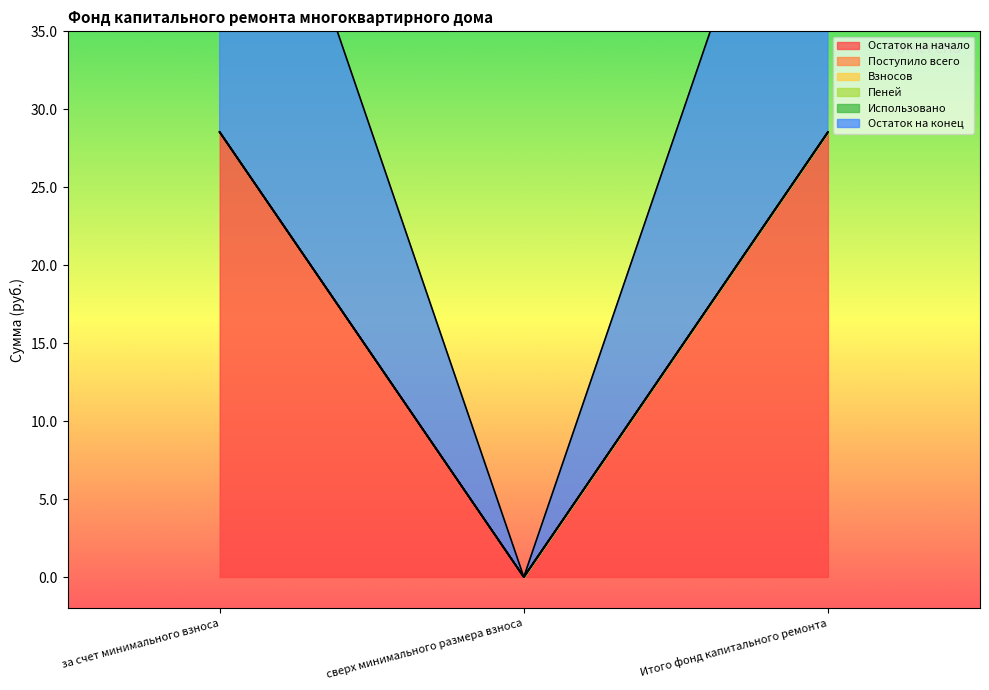

Reading left to right, what are all the values shown in this chart?

Остаток на начало: за счет минимального взноса=28.5	сверх минимального размера взноса=0.0	Итого фонд капитального ремонта=28.5
Поступило всего: за счет минимального взноса=0.0	сверх минимального размера взноса=0.0	Итого фонд капитального ремонта=0.0
Взносов: за счет минимального взноса=0.0	сверх минимального размера взноса=0.0	Итого фонд капитального ремонта=0.0
Пеней: за счет минимального взноса=0.0	сверх минимального размера взноса=0.0	Итого фонд капитального ремонта=0.0
Использовано: за счет минимального взноса=0.0	сверх минимального размера взноса=0.0	Итого фонд капитального ремонта=0.0
Остаток на конец: за счет минимального взноса=28.5	сверх минимального размера взноса=0.0	Итого фонд капитального ремонта=28.5